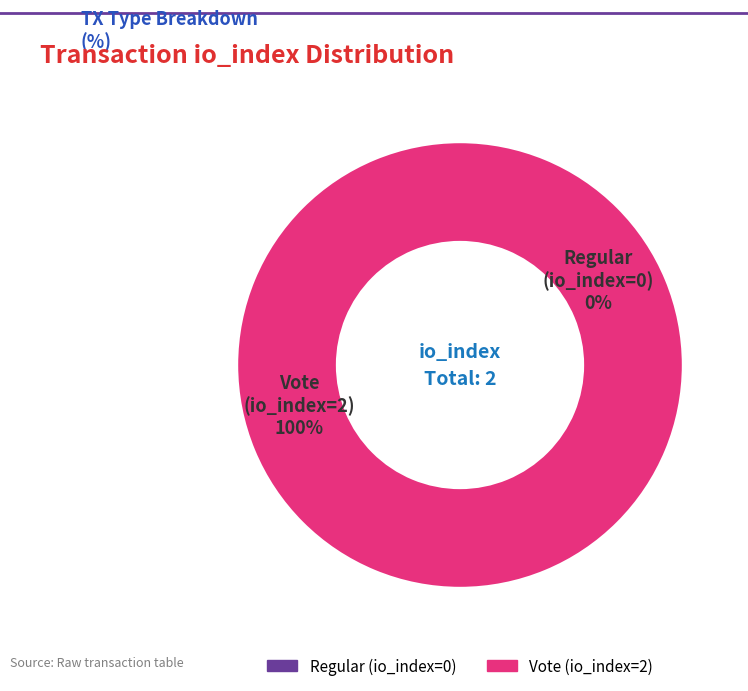

Is there any slice that represents more than half of the pie?

Yes